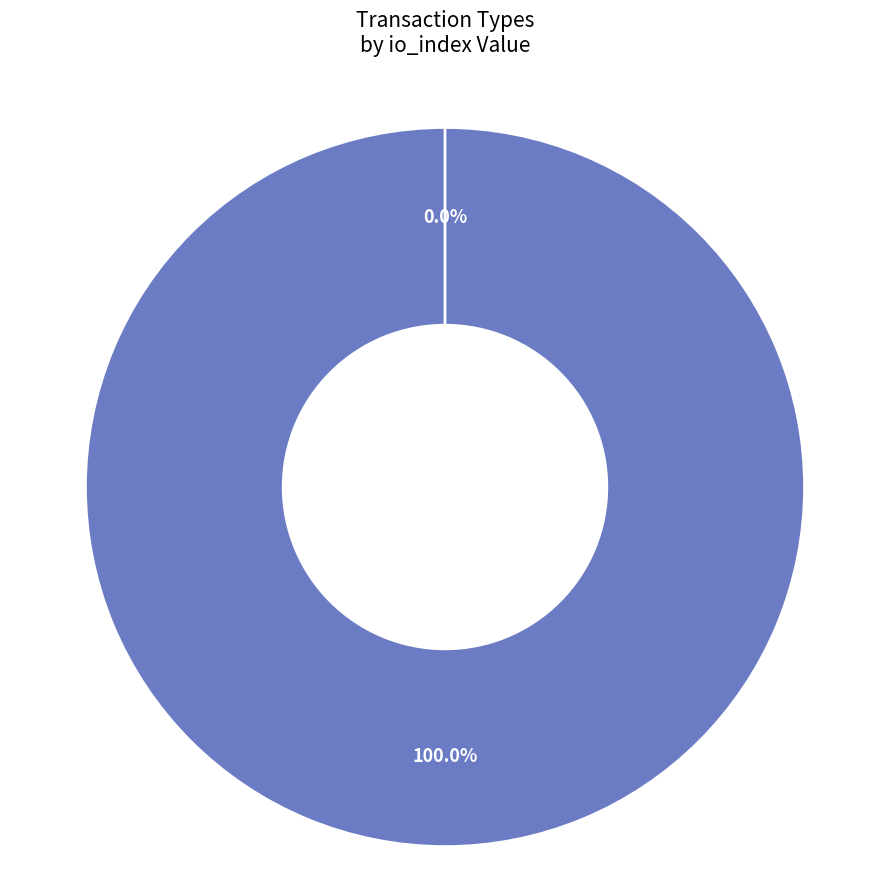

To the nearest percent, what is the difference between the largest and smallest slice percentages?

100%